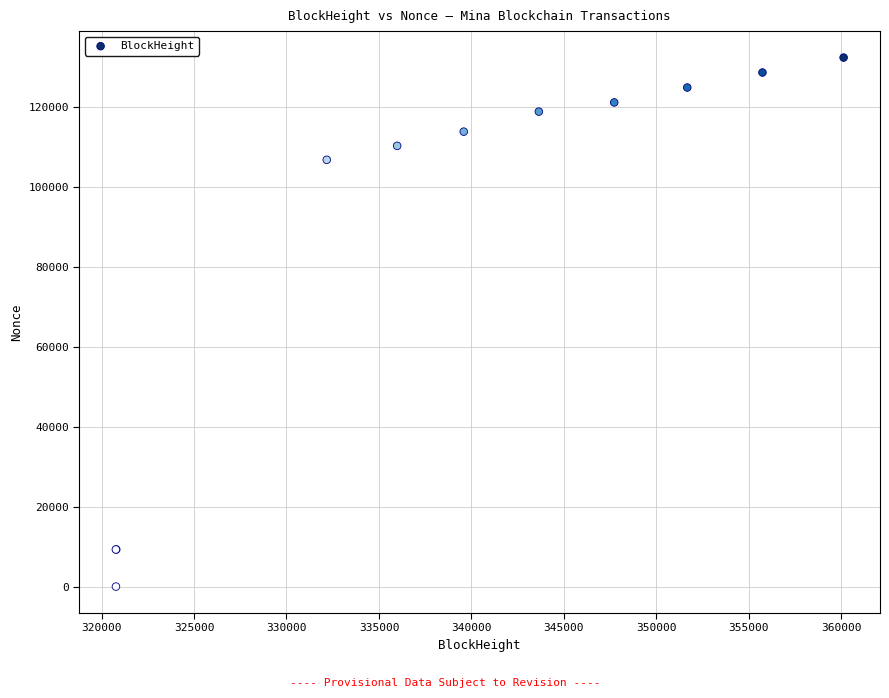

What Y value in the scatter plot is closest to 66194?

106799